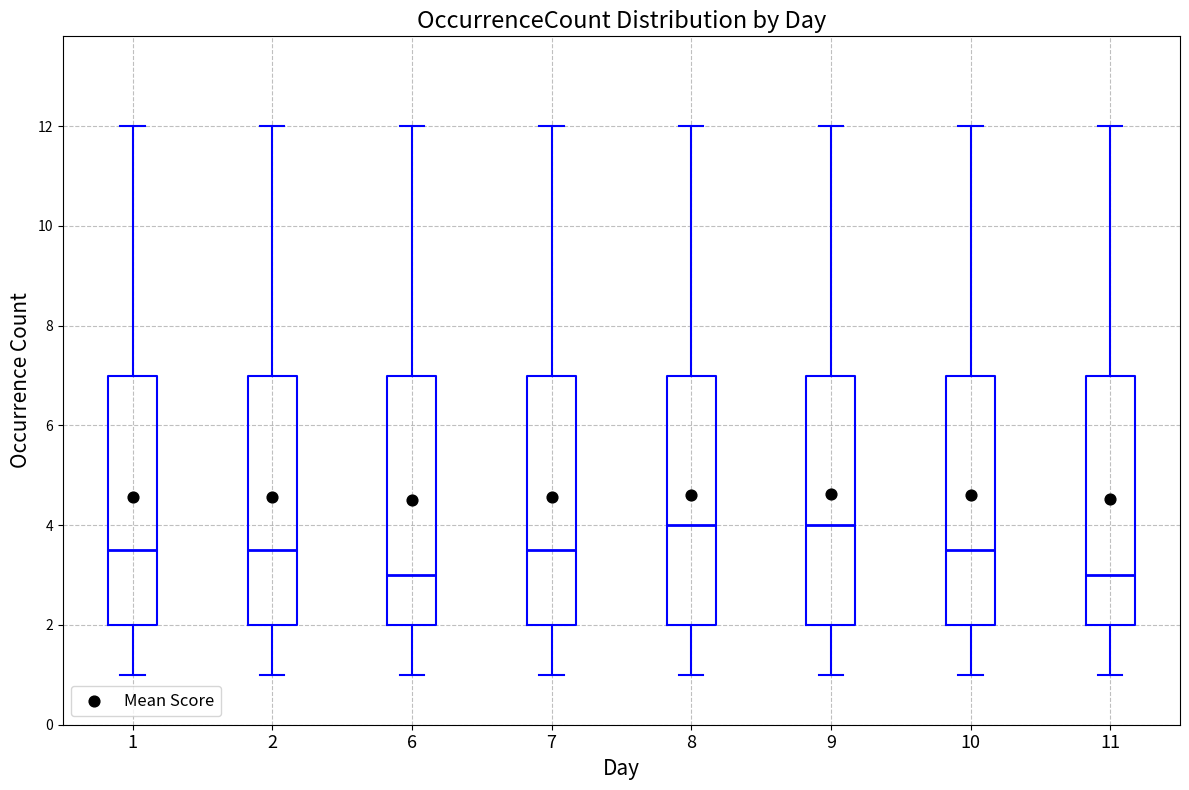

Where does the median line of the box at x = 7 sit on the y-axis? The values are not printed on the chart, so give them approximately, as read against the axis.

3.6